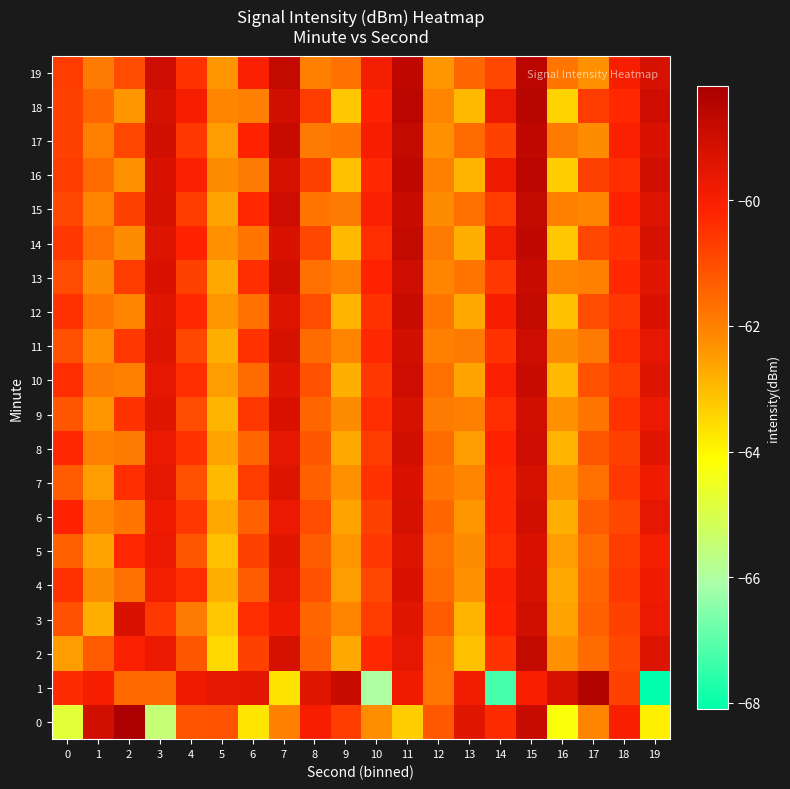

Rank the series at 2 from lowest to highest value.

18, 16, 14, 12, 10, 8, 6, 4, 1, 19, 17, 15, 13, 11, 9, 7, 5, 2, 3, 0